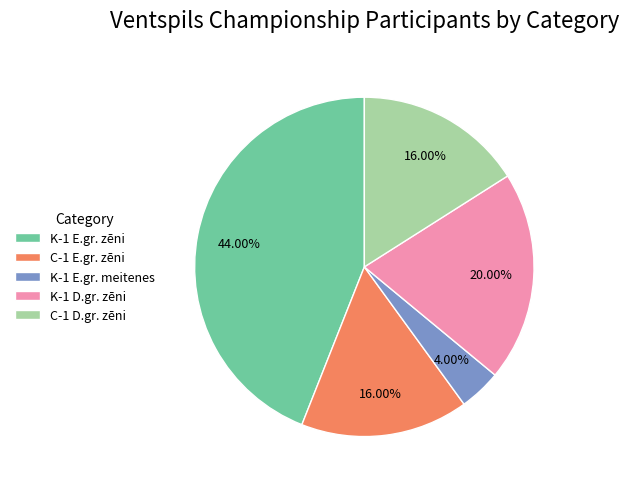

To the nearest percent, what percentage of the pie is K-1 E.gr. meitenes?

4%